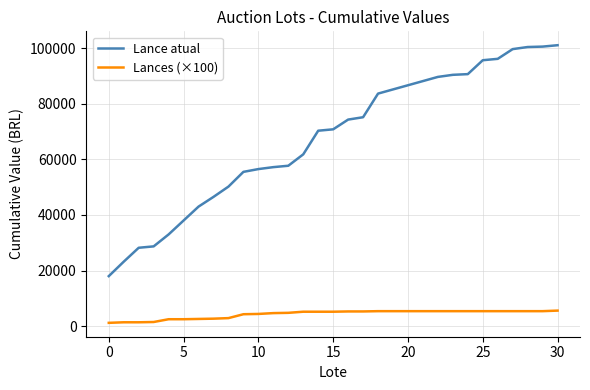

At how many categories does at least one series exceed 19231?

30